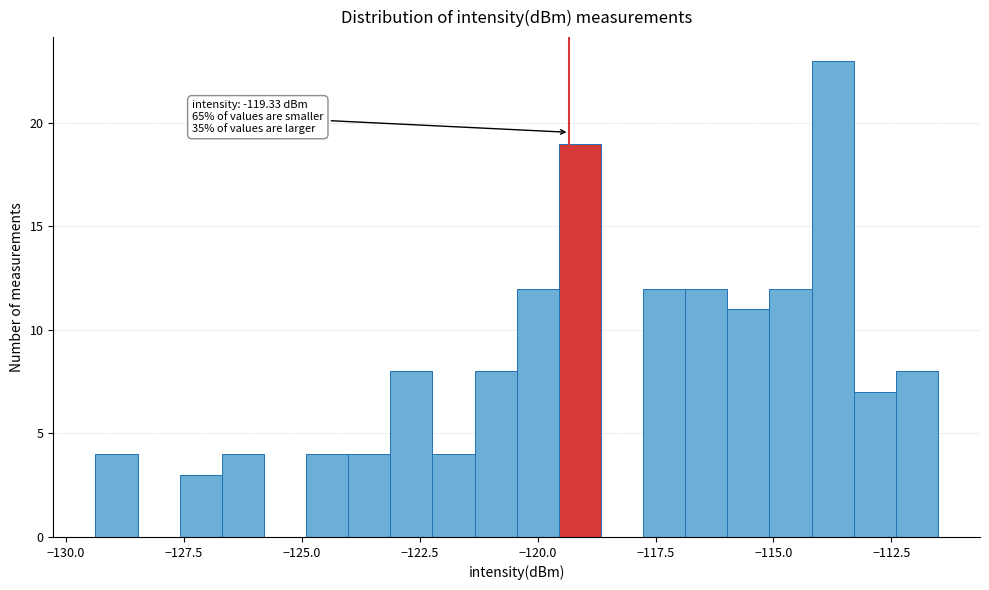

Read against the x-axis, roughly where is the centre of the tallest bar?

-113.5